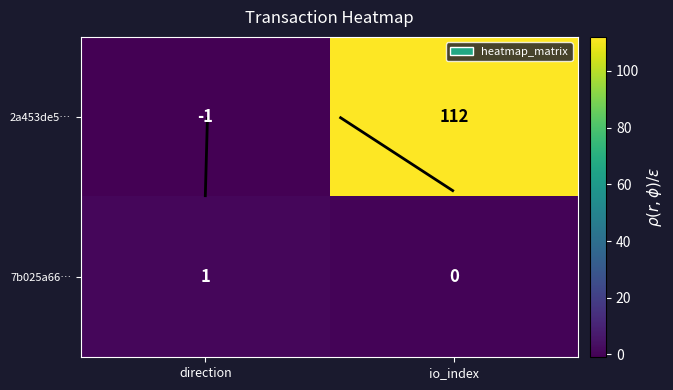

At which category is the sum across all series the highest?

io_index